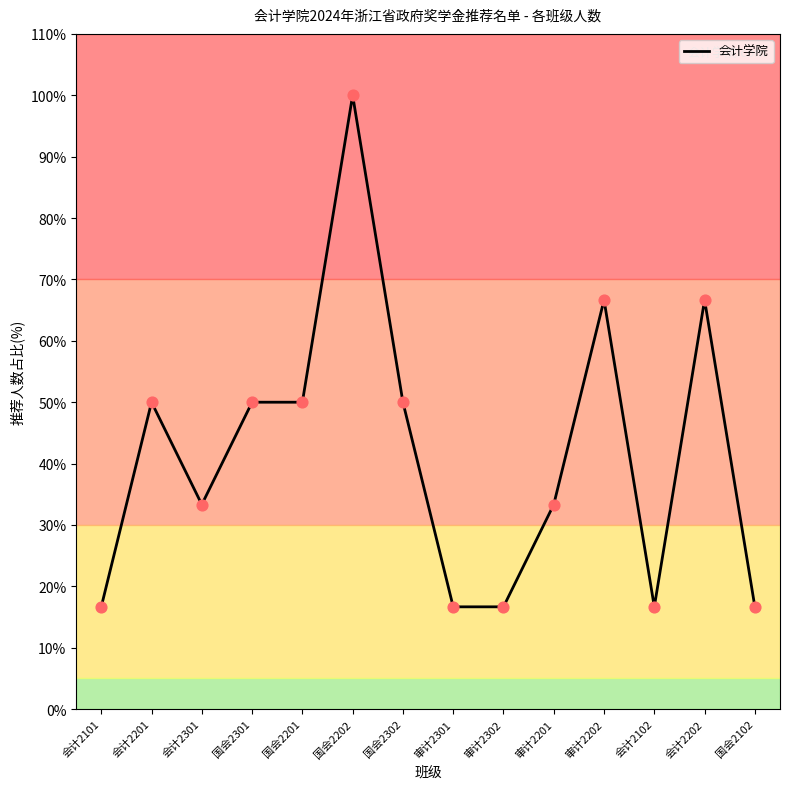

Which has a higher value, 国会2301 or 审计2302?

国会2301